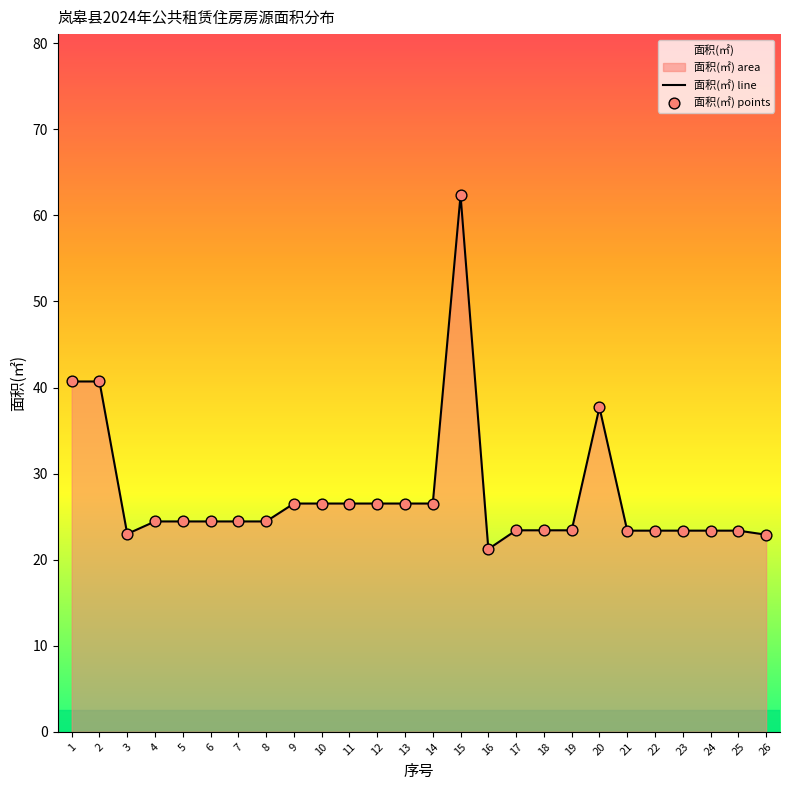

Which series contains the lowest Y value?

面积(㎡) line